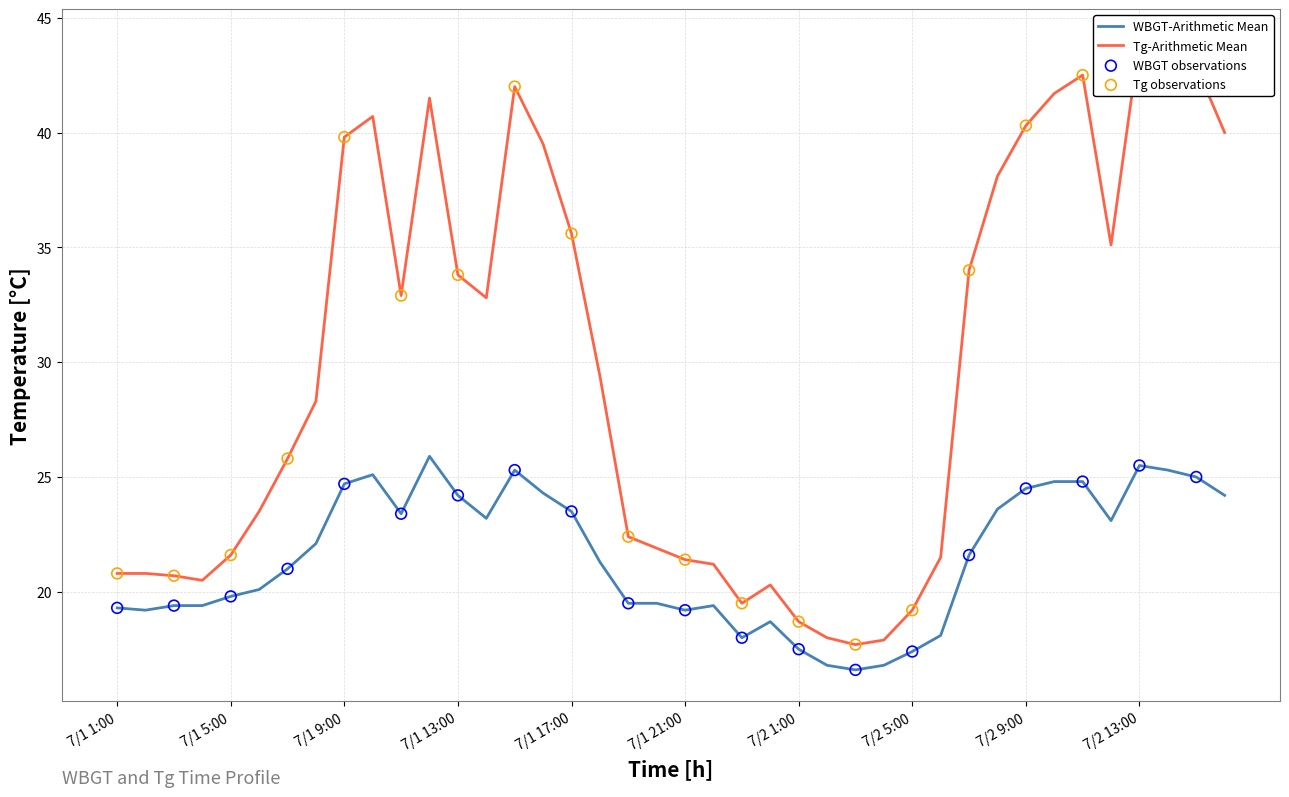

Which series has the largest total across all categories?

Tg